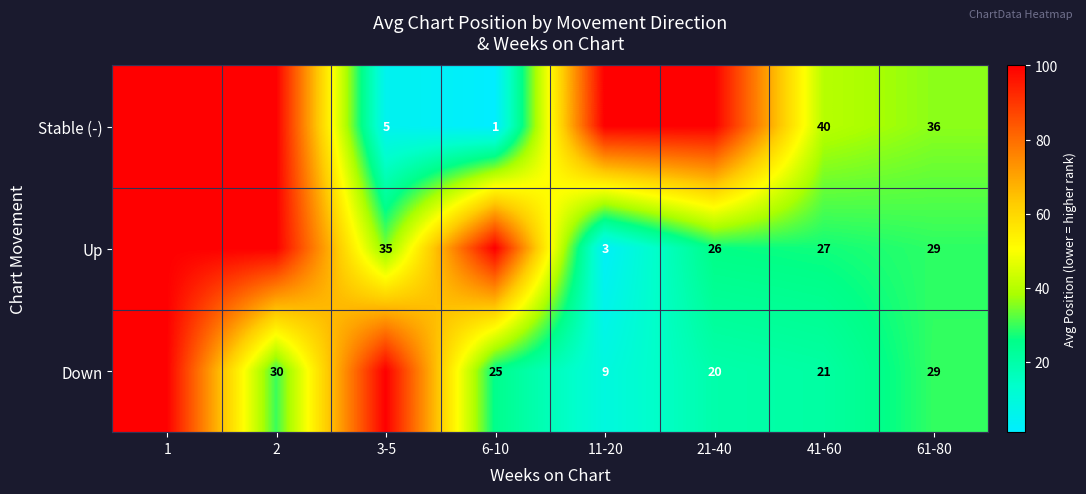

What is the sum of the Down values at 21-40 and 6-10?

45